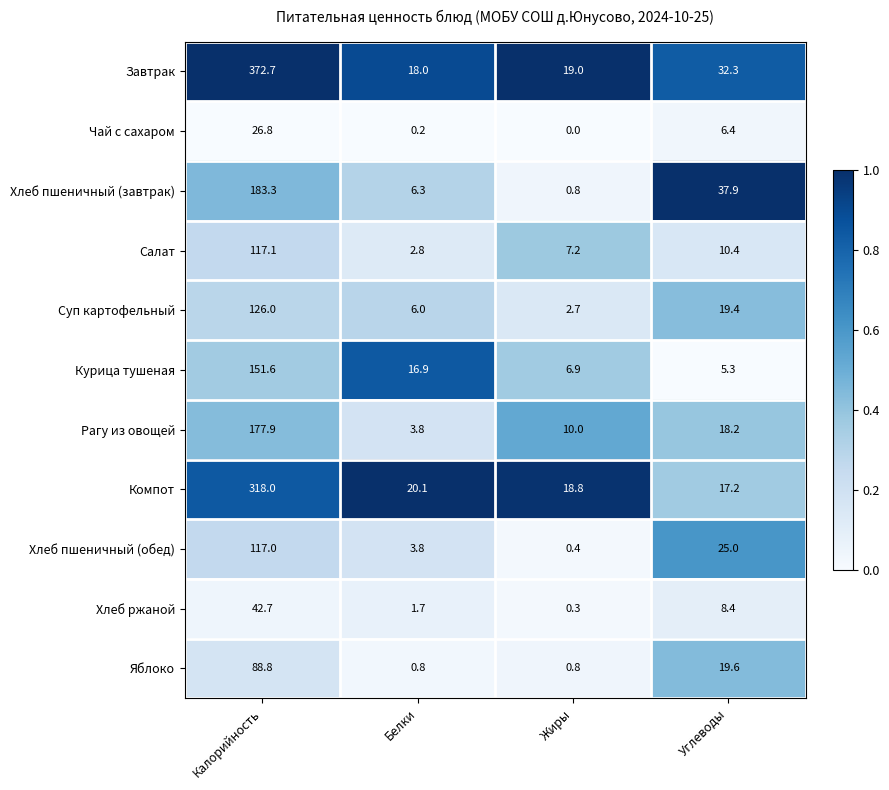

What value does the Компот series have at Калорийность?

318.0